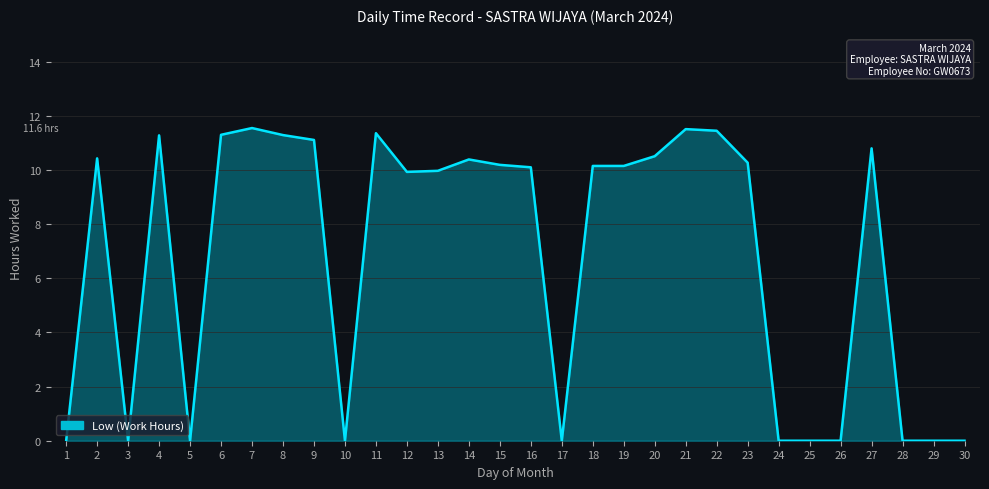

The value at 1 is 0.0. True or false?

True